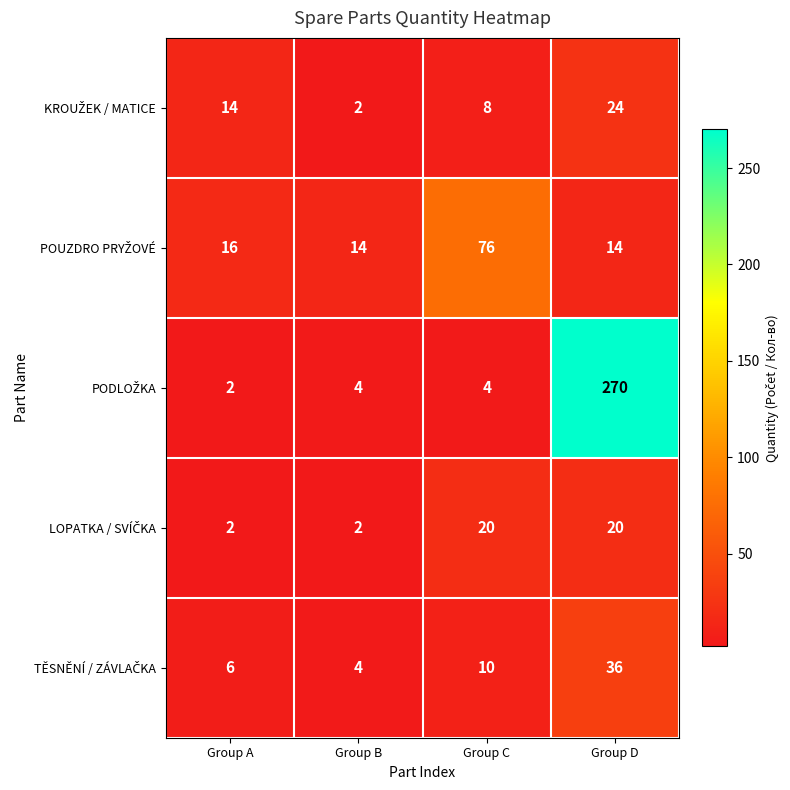

What is the maximum value shown in the chart?

270